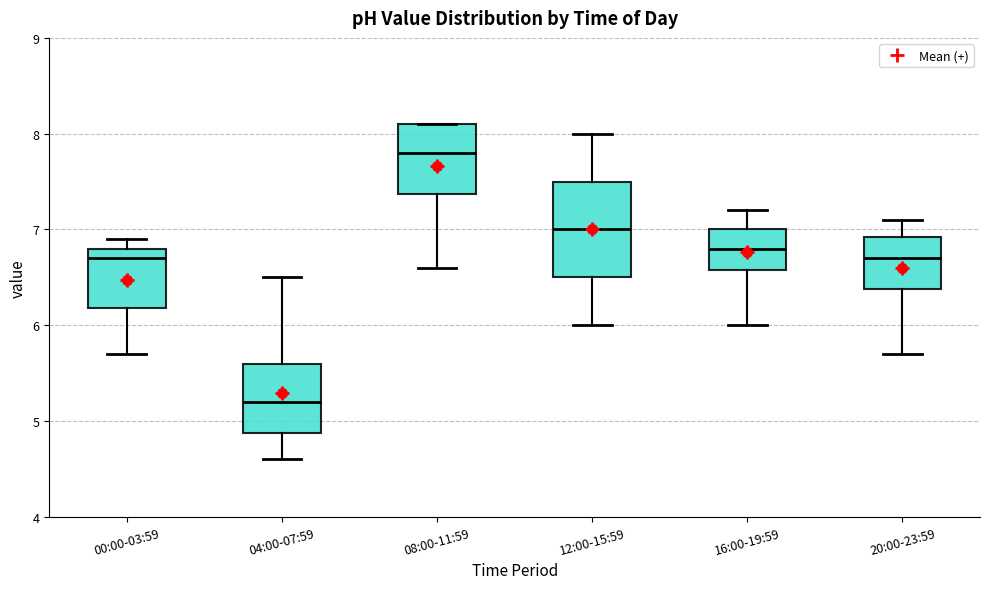

Reading left to right, read every box against the y-axis: the position of its median line, the range the box covers, and the ends of its whiskers. The values are not printed on the chart, so give them approximately, as read against the axis.

00:00-03:59: median 6.7, box 6.2 to 6.8, whiskers 5.7 to 6.9
04:00-07:59: median 5.2, box 4.9 to 5.6, whiskers 4.6 to 6.5
08:00-11:59: median 7.8, box 7.4 to 8.1, whiskers 6.6 to 8.1
12:00-15:59: median 7.0, box 6.5 to 7.5, whiskers 6.0 to 8.0
16:00-19:59: median 6.8, box 6.6 to 7.0, whiskers 6.0 to 7.2
20:00-23:59: median 6.7, box 6.4 to 6.9, whiskers 5.7 to 7.1